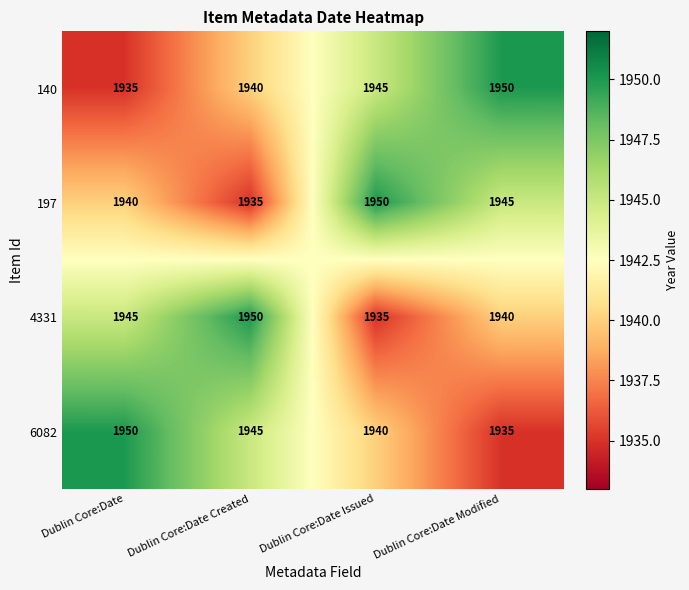

What is the difference between the highest and lowest values at Dublin Core:Date Modified?

15